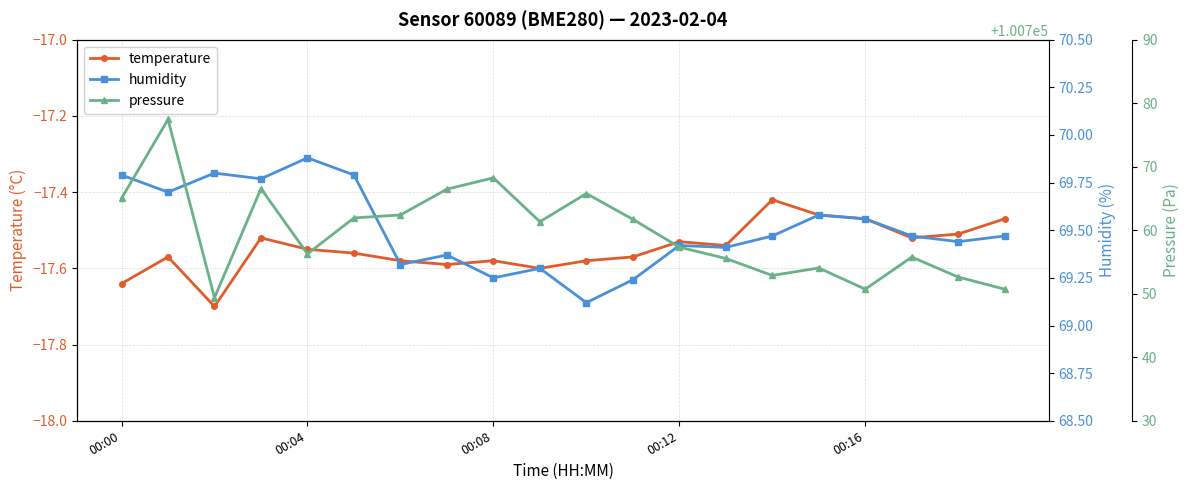

At which label is temperature closest to -17?

14